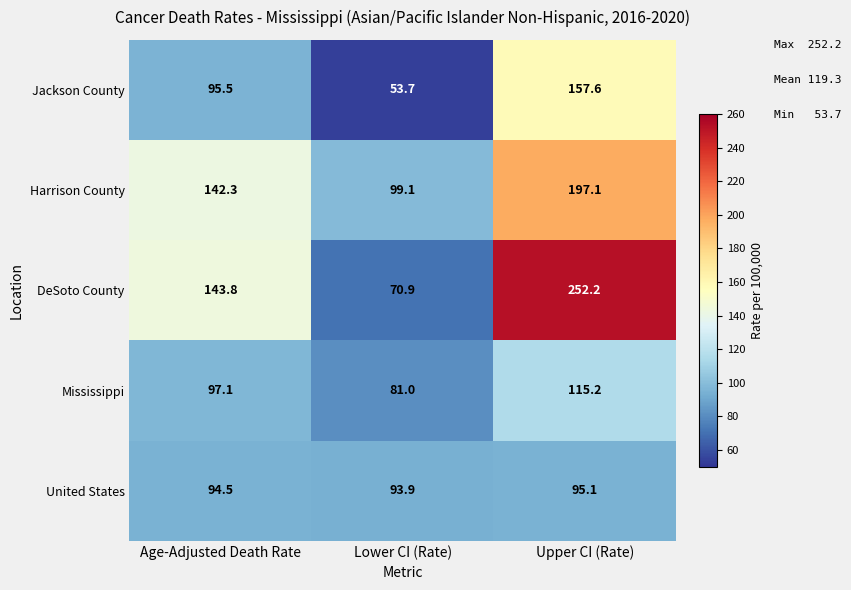

Reading right to left, extract all data points from this chart.

Jackson County: Upper CI (Rate)=157.6	Lower CI (Rate)=53.7	Age-Adjusted Death Rate=95.5
Harrison County: Upper CI (Rate)=197.1	Lower CI (Rate)=99.1	Age-Adjusted Death Rate=142.3
DeSoto County: Upper CI (Rate)=252.2	Lower CI (Rate)=70.9	Age-Adjusted Death Rate=143.8
Mississippi: Upper CI (Rate)=115.2	Lower CI (Rate)=81.0	Age-Adjusted Death Rate=97.1
United States: Upper CI (Rate)=95.1	Lower CI (Rate)=93.9	Age-Adjusted Death Rate=94.5